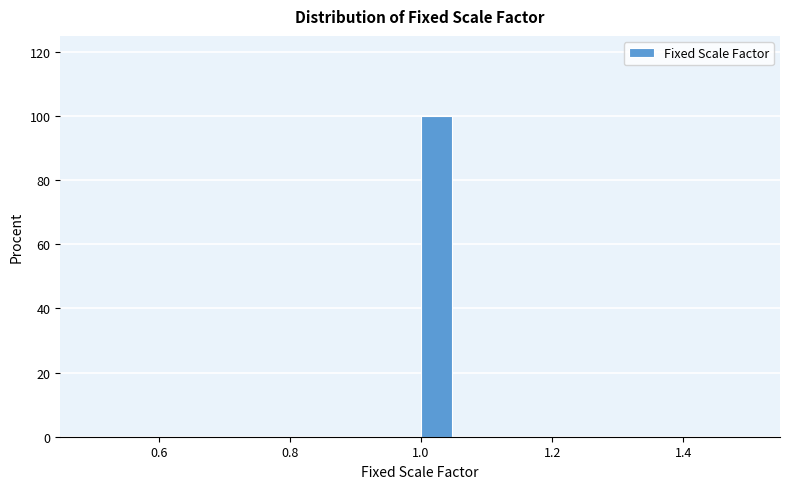

Read against the x-axis, roughly where is the centre of the tallest bar?

1.02